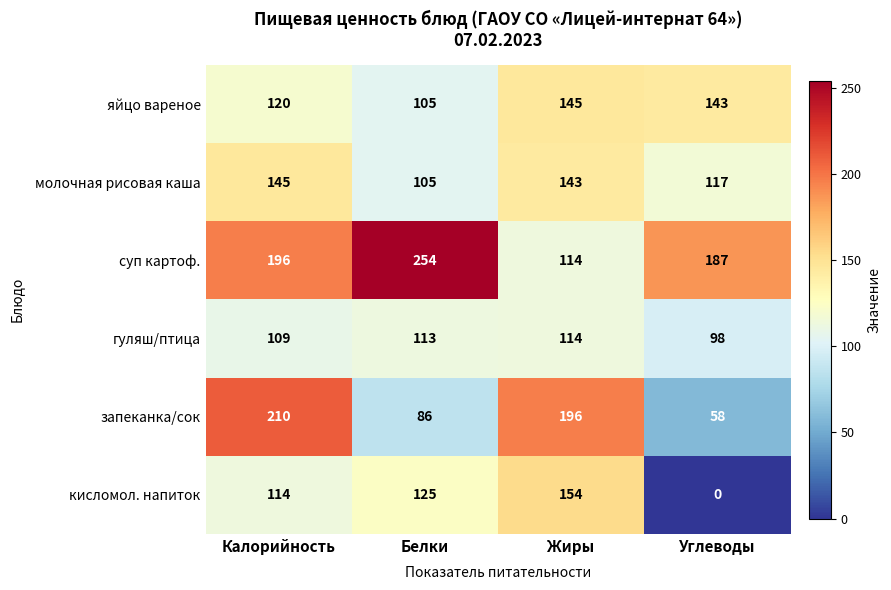

At which category does the chart reach its minimum across all series?

Углеводы